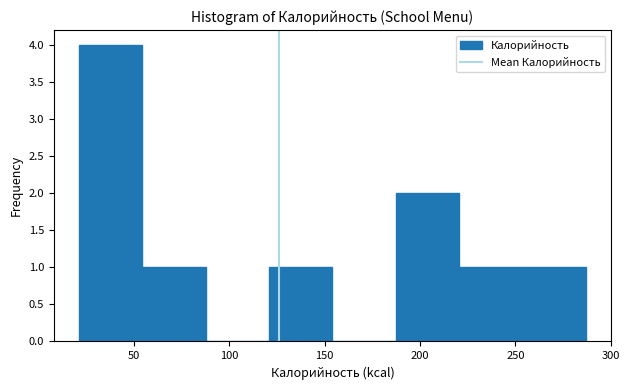

How tall is the bar that spans 255 to 285 on the x-axis? Neither the bar edges nor the heights are printed on the chart, so give them approximately, as read against the axes.

1